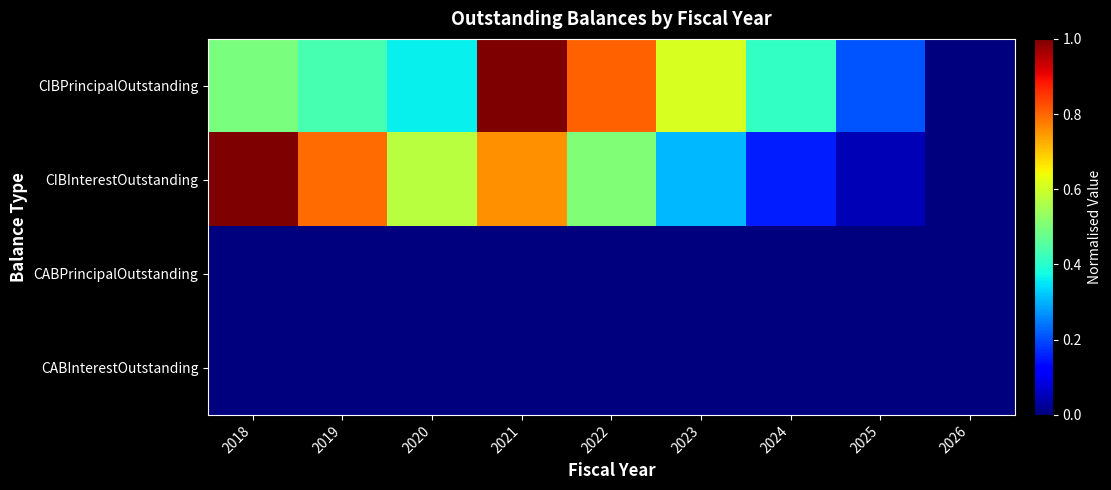

What is the greatest value displayed?

1.0